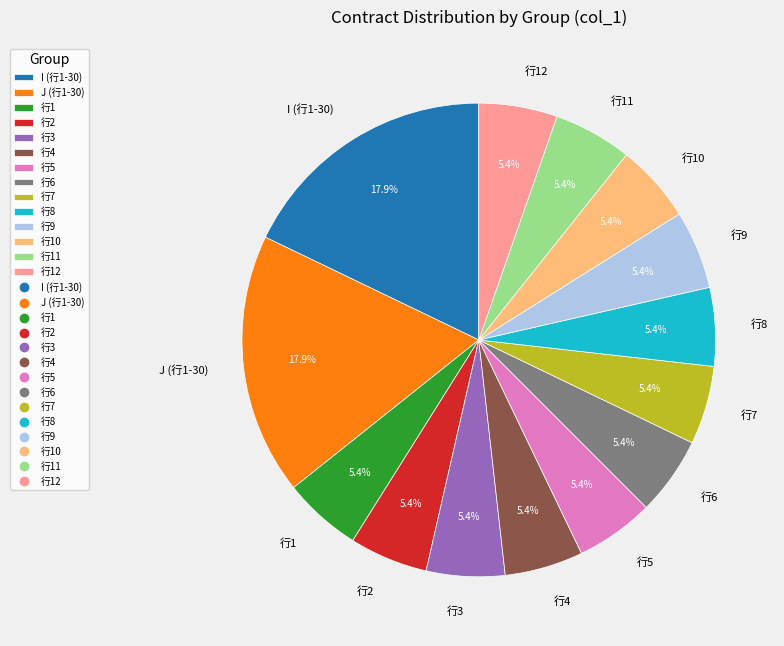

Count the number of slices in the pie.

14